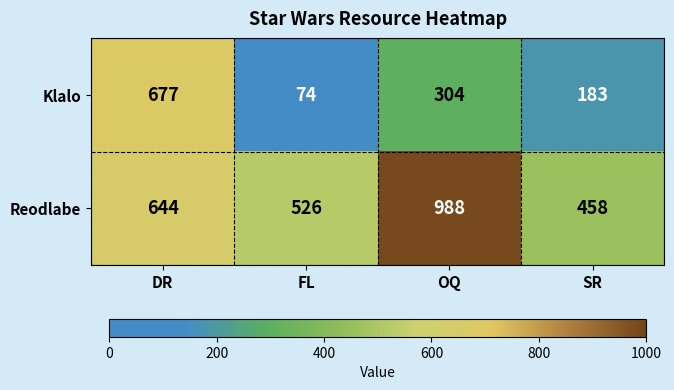

What is the approximate value of Reodlabe at OQ, to the nearest 10?

990